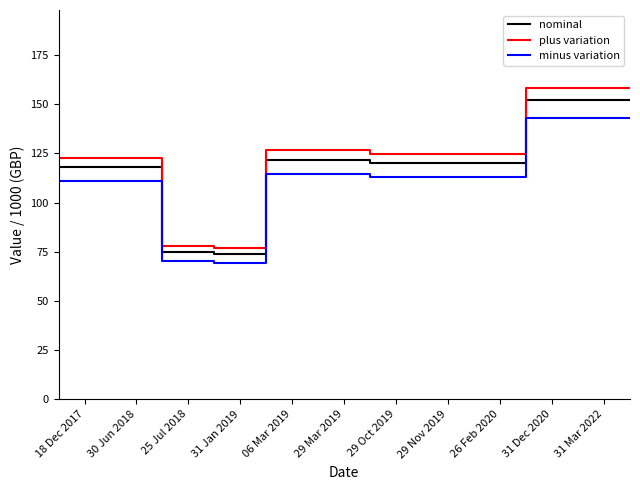

What is the maximum value for minus variation?

143.1